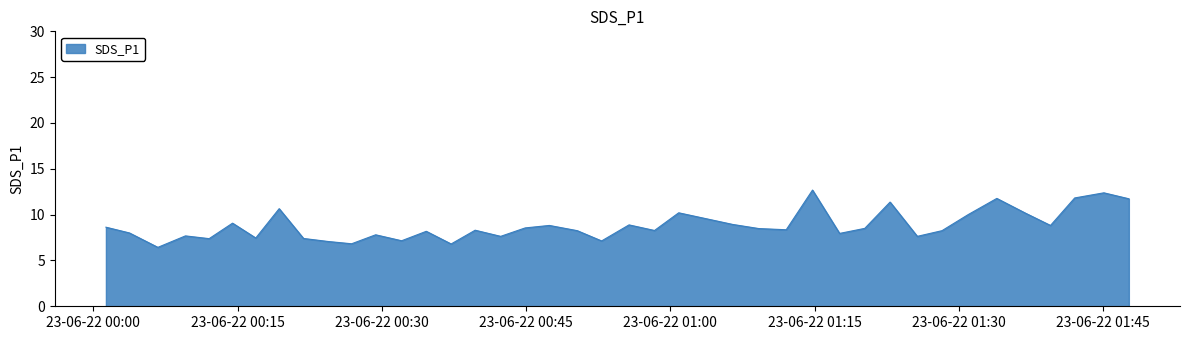

What is the minimum value shown in the chart?

6.4